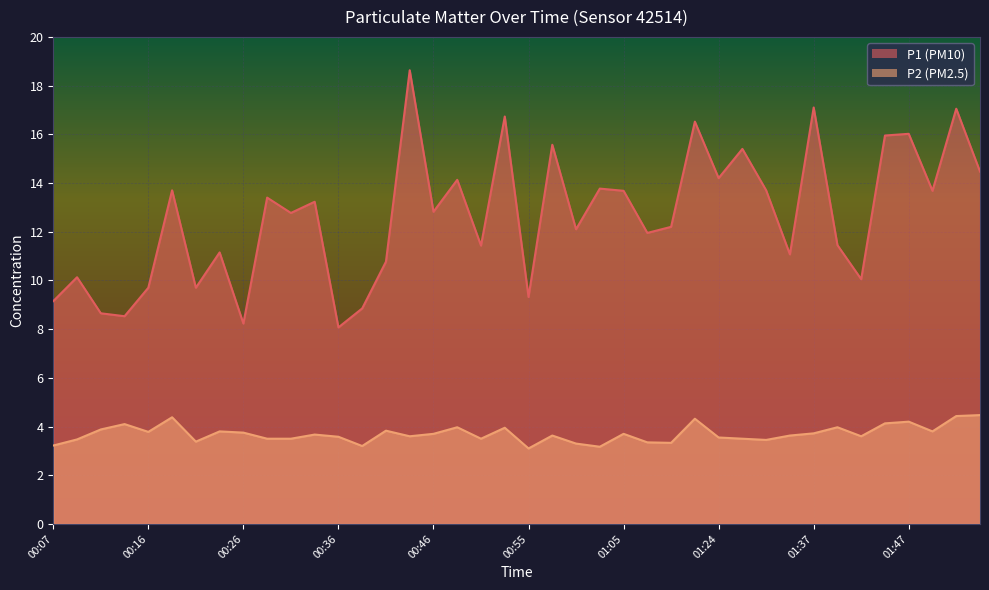

What is the difference between the highest and lowest values at 00:28?

9.9